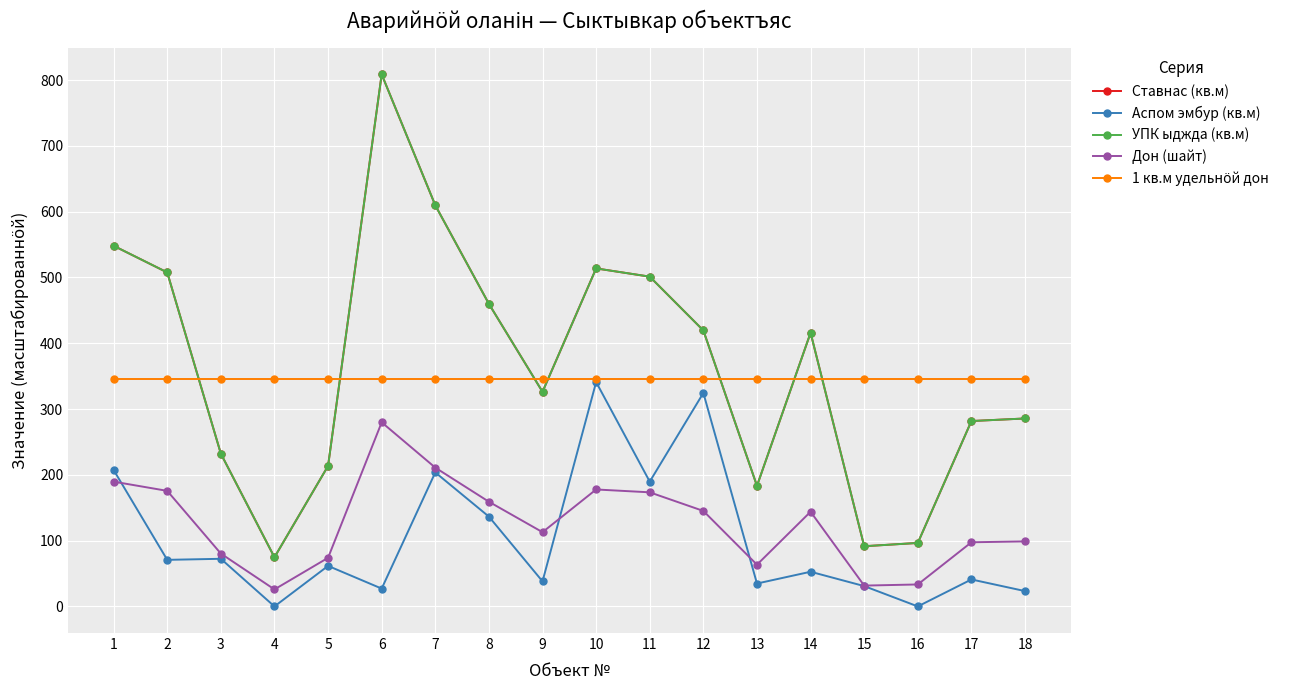

Which category has the highest value across all series?

6